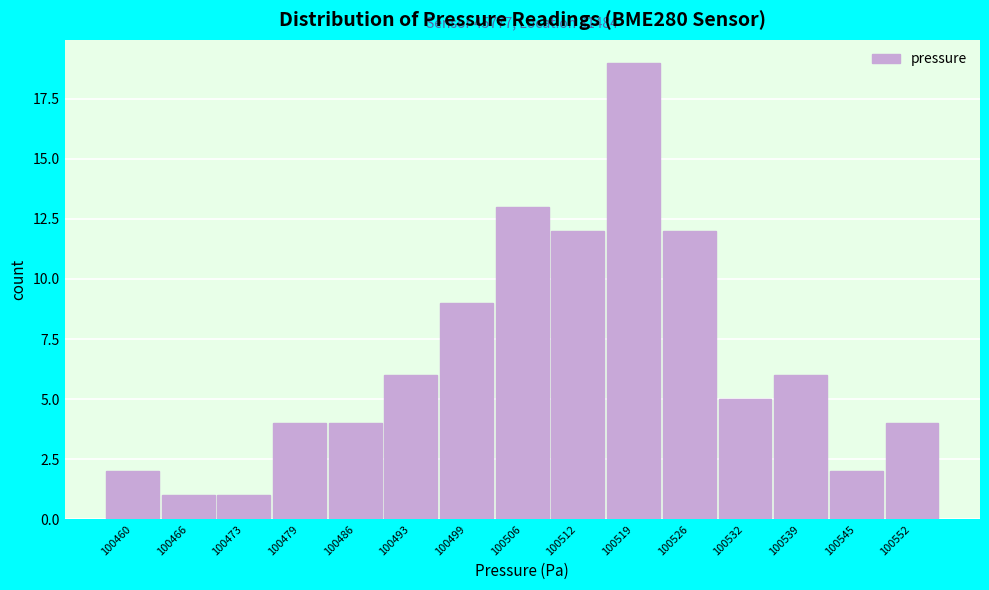

Reading left to right, extract all data points from this chart.

2	1	1	4	4	6	9	13	12	19	12	5	6	2	4